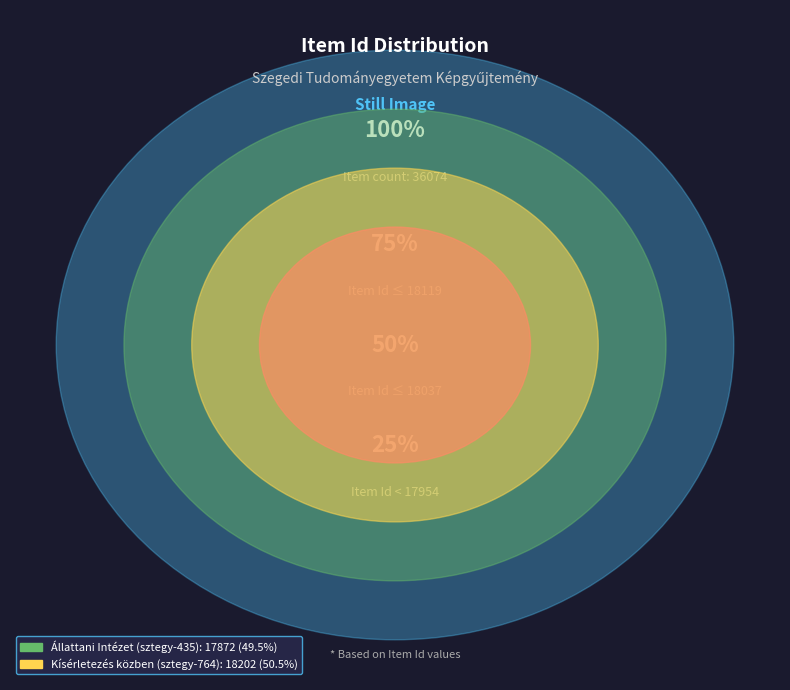

What percentage do Állattani Intézet (sztegy-435) and Kísérletezés közben (sztegy-764) together represent?

100.0%